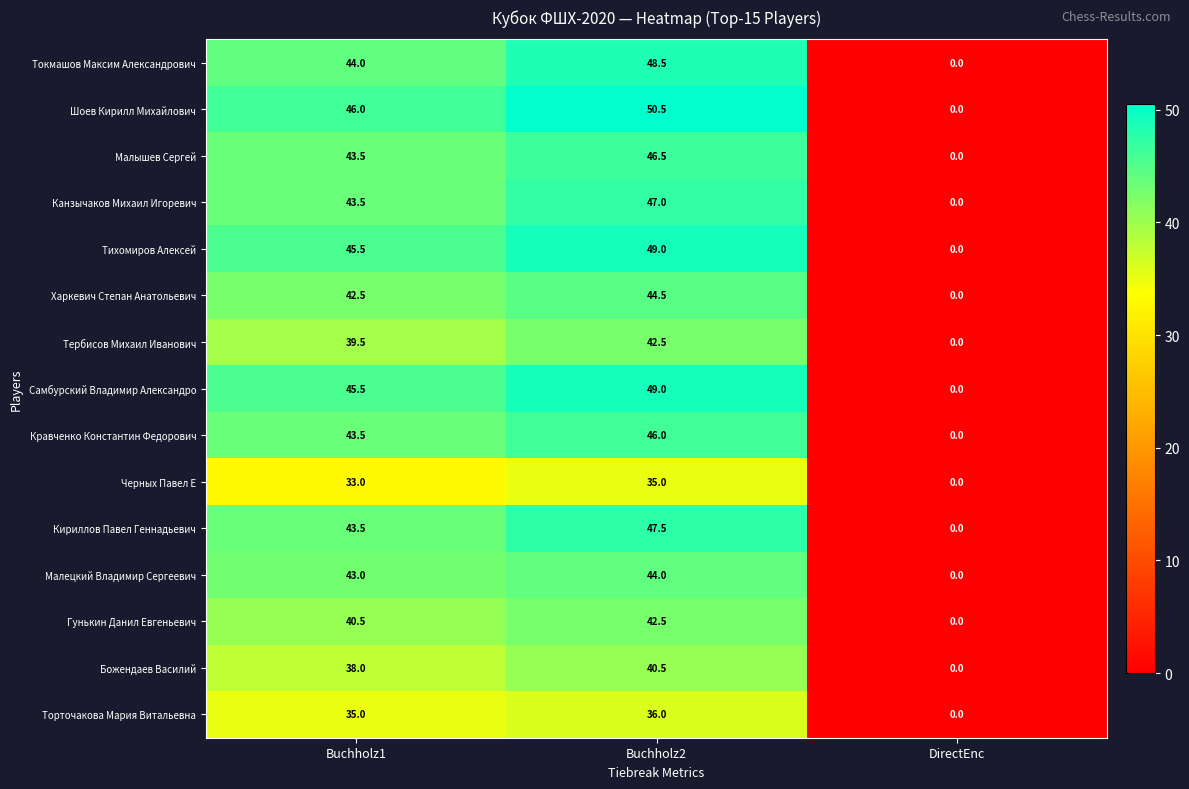

Count the number of categories in the chart.

3